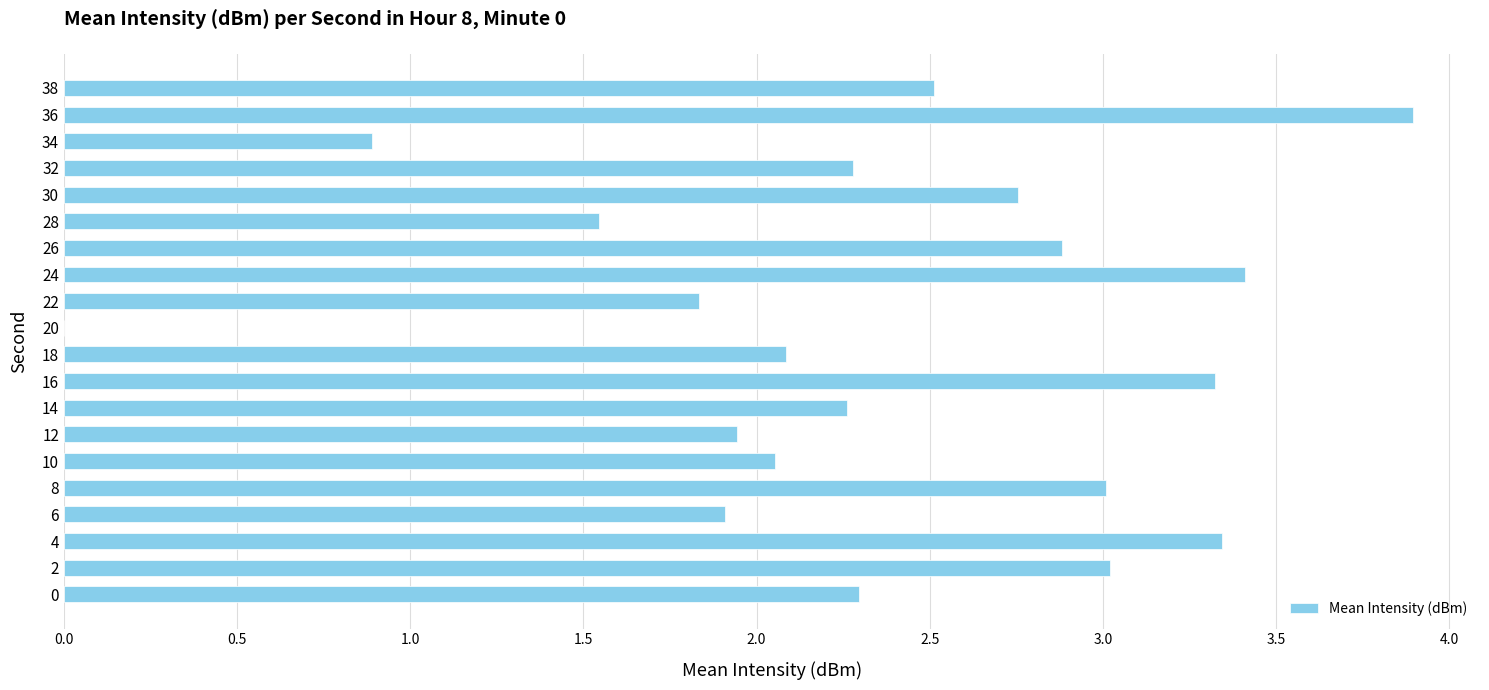

What is the ratio of the value at 38 to the value at 14?

1.1